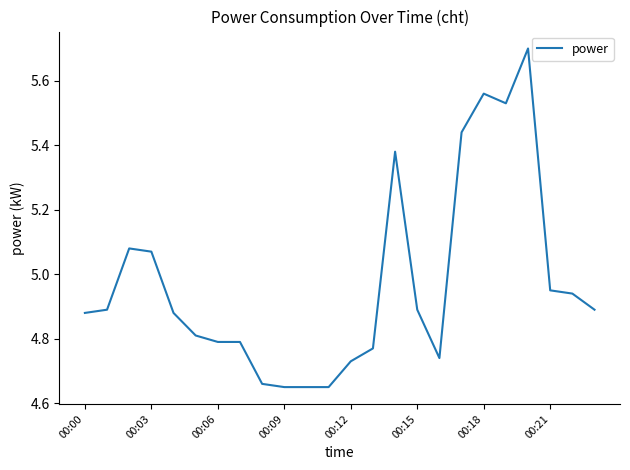

What is the maximum value shown in the chart?

5.7